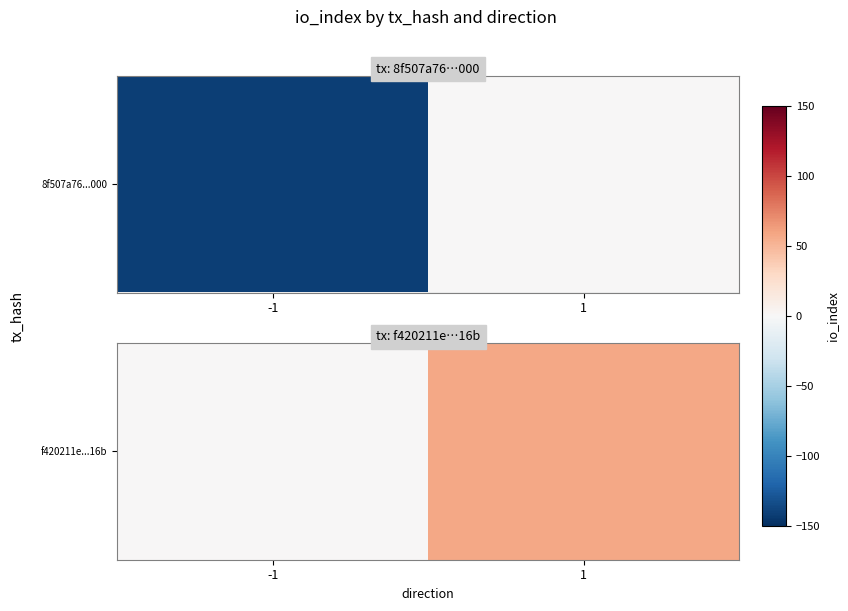

What is the difference between the maximum and minimum values?

58